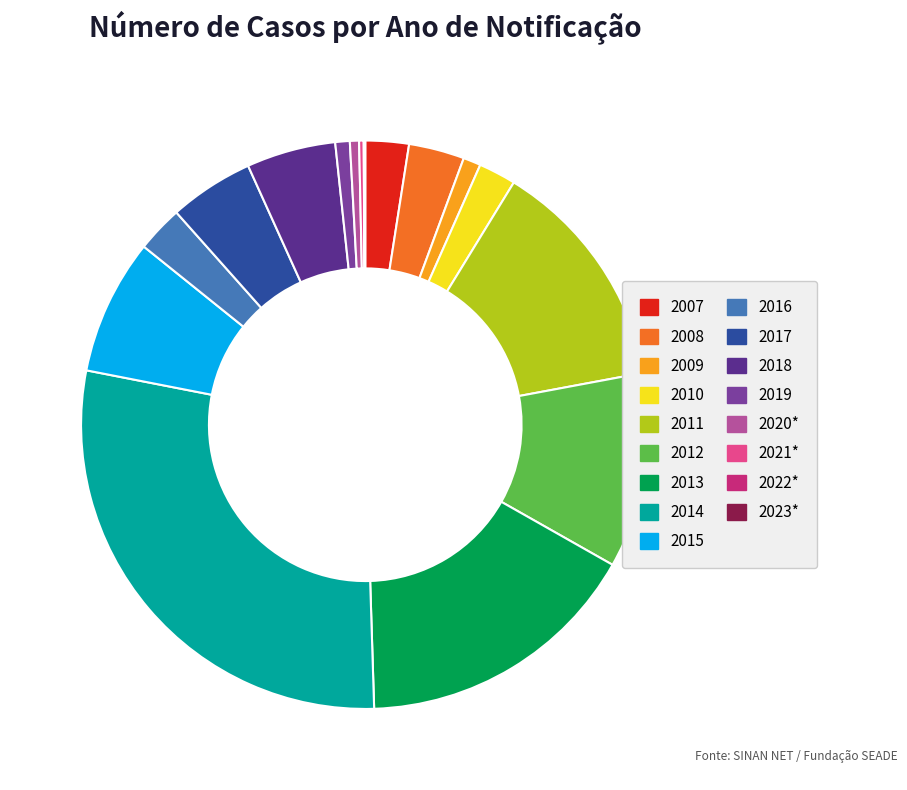

What is the largest slice in the pie chart?

2014